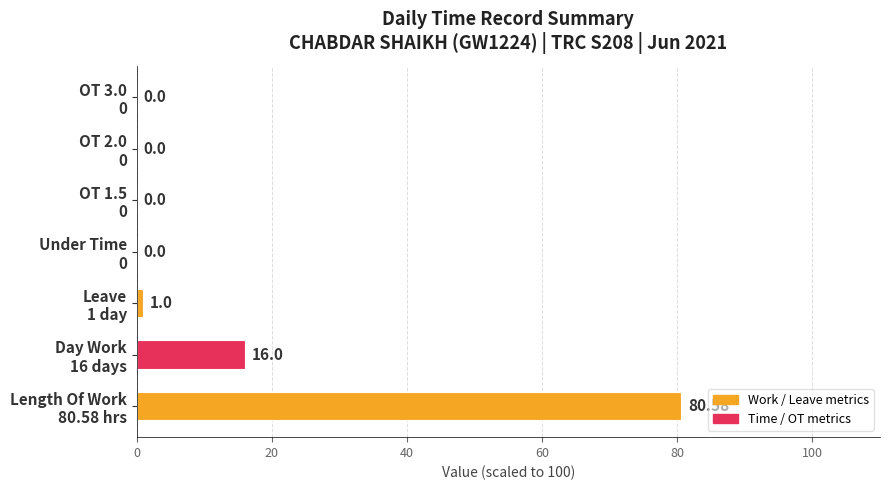

What is the sum of all values?

97.6